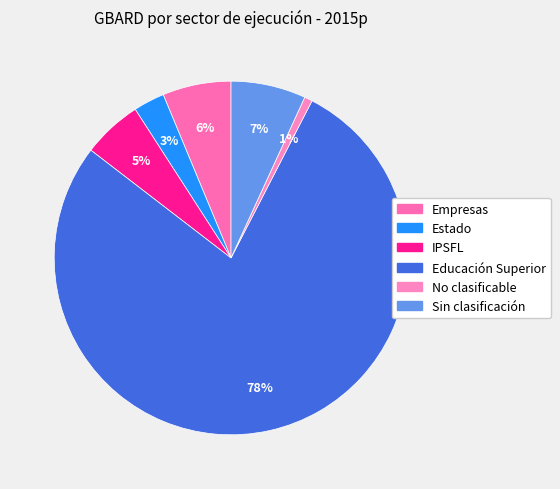

Combined, what portion of the pie is IPSFL and Sin clasificación?

12.3%